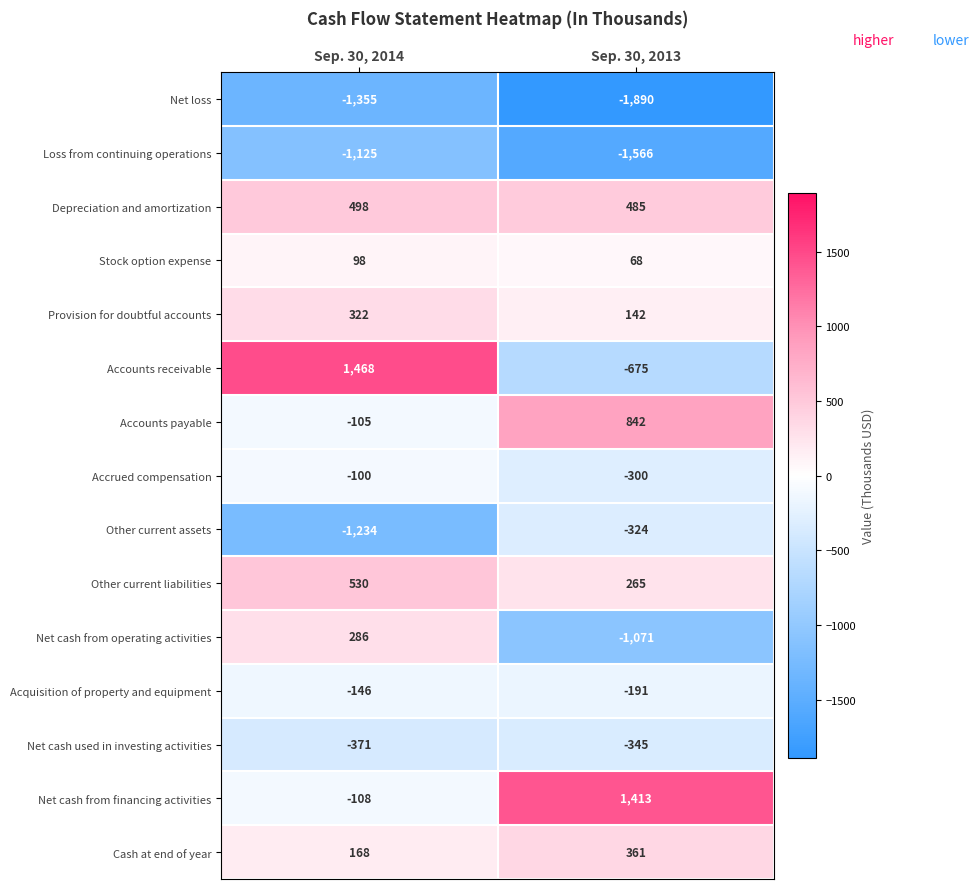

Count the number of data series in this chart.

15